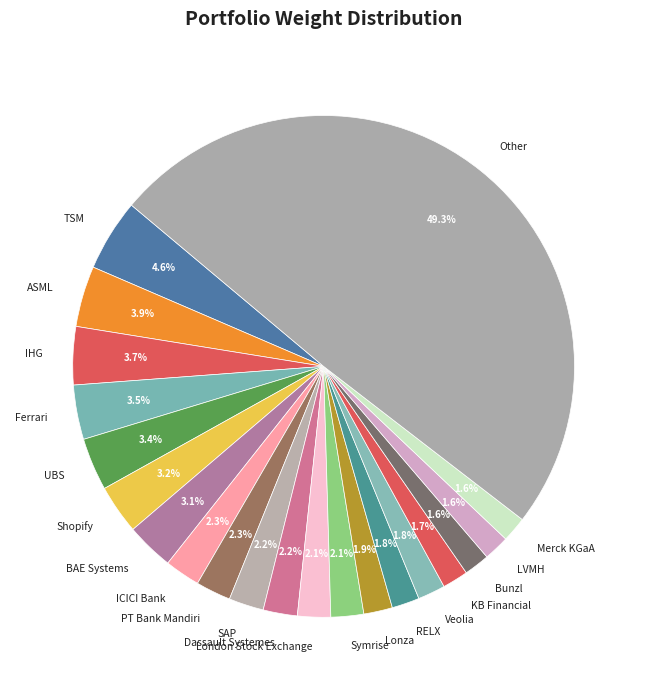

Count the number of slices in the pie.

21